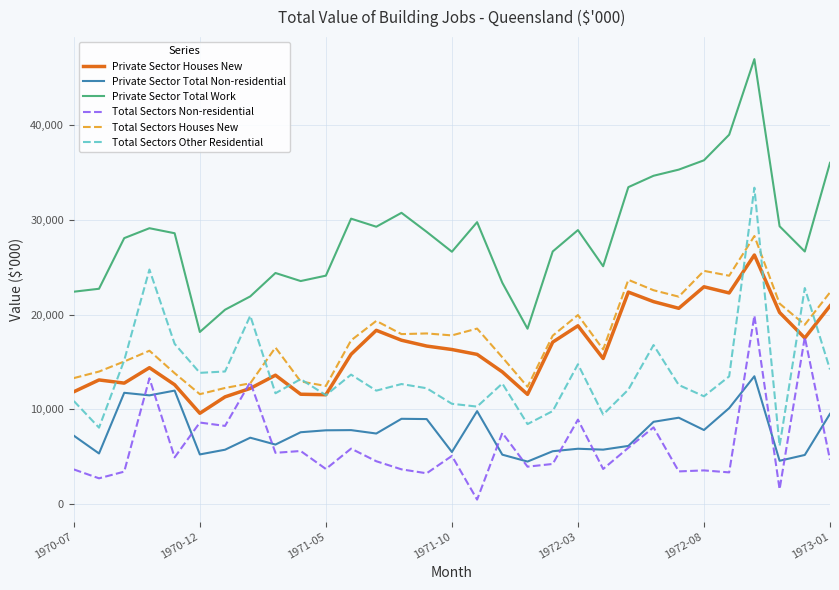

Which series has the largest total across all categories?

Private Sector Total Work